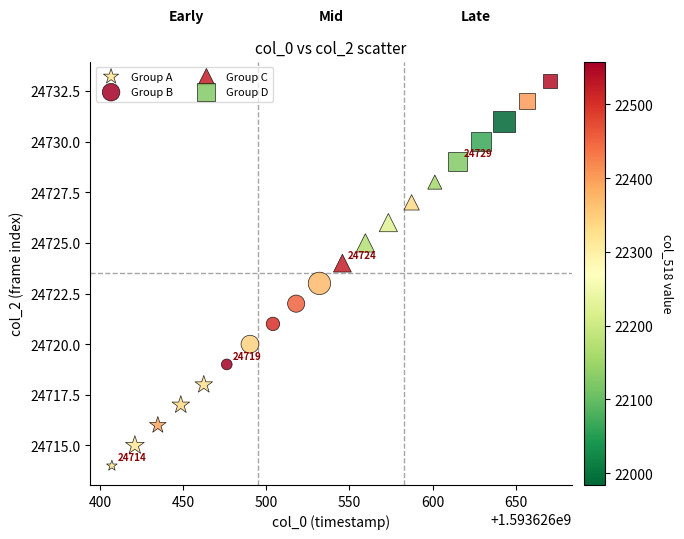

Which series contains the lowest Y value?

Group A